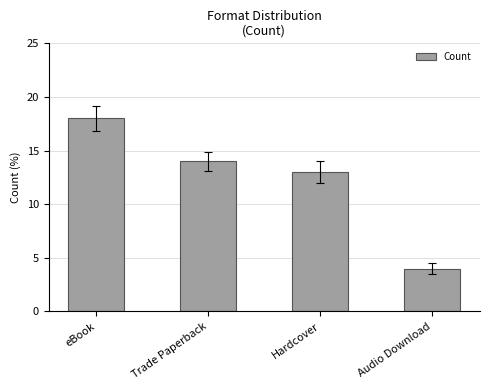

Where is the data nearest to the value 11?

Hardcover